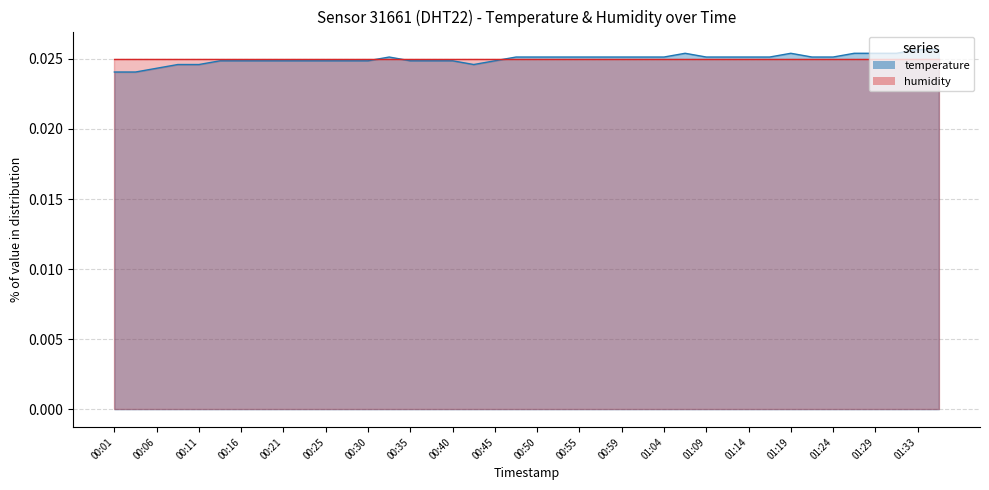

What position from the left is 00:38?

16